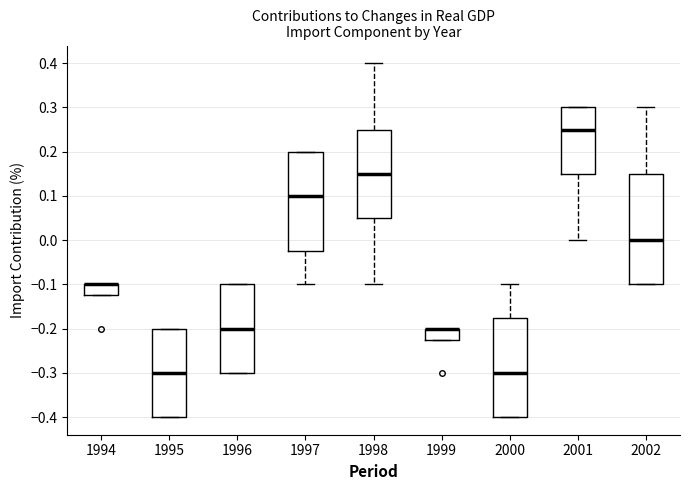

Where does the upper whisker of the box at x = 2000 end on the y-axis? The values are not printed on the chart, so give them approximately, as read against the axis.

-0.10